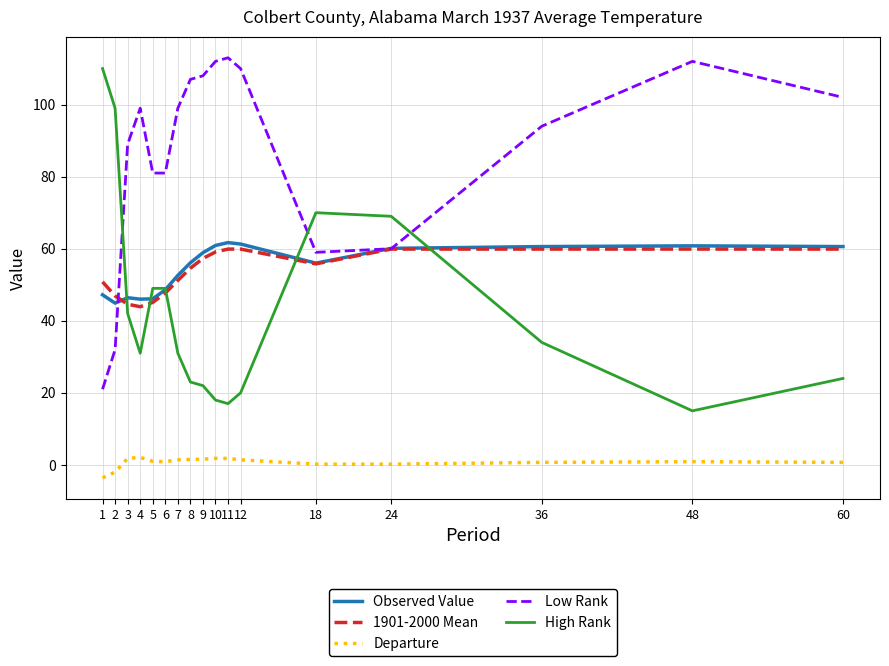

What is the maximum value shown in the chart?

113.0